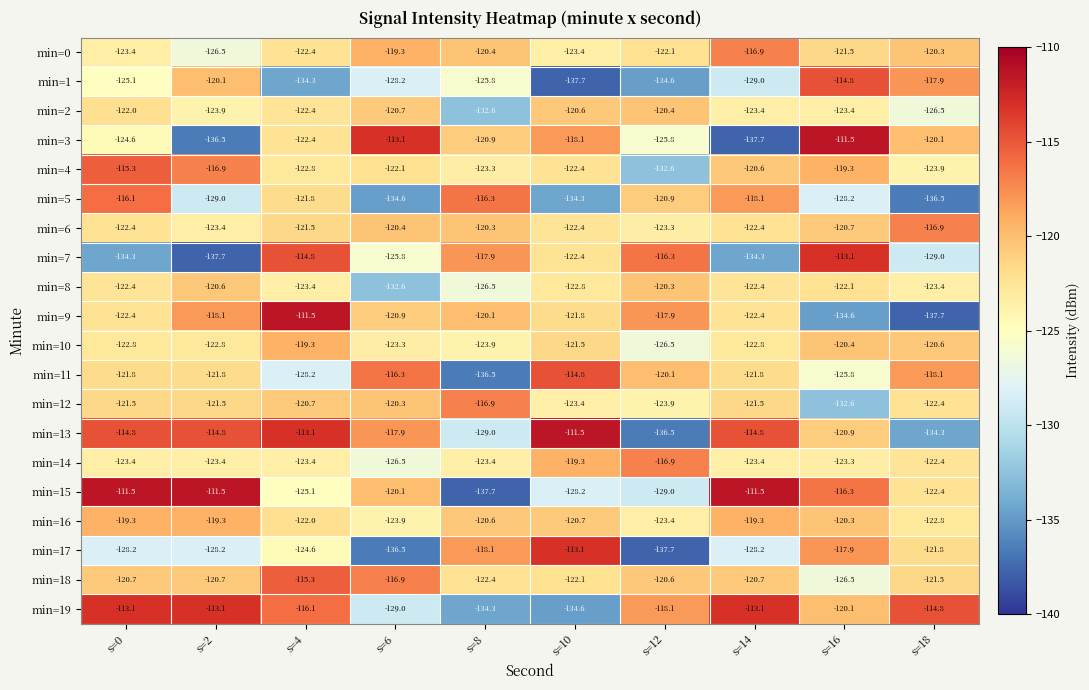

Rank the series at s=8 from highest to lowest value.

min=5, min=12, min=7, min=17, min=9, min=6, min=0, min=16, min=3, min=18, min=4, min=14, min=10, min=1, min=8, min=13, min=2, min=19, min=11, min=15